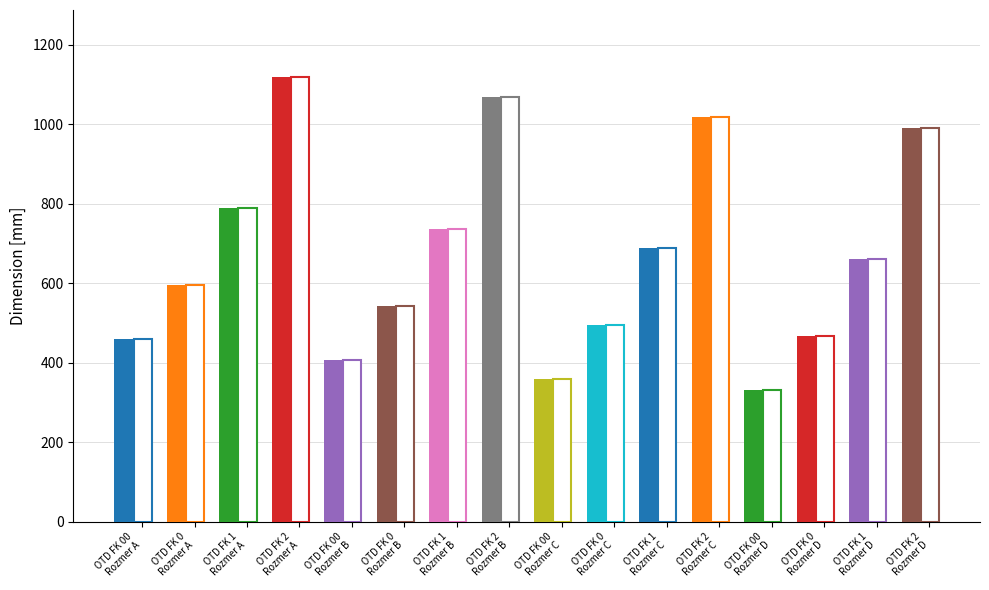

What is the difference between the maximum and minimum values in the Rozmer B [mm] series?

660